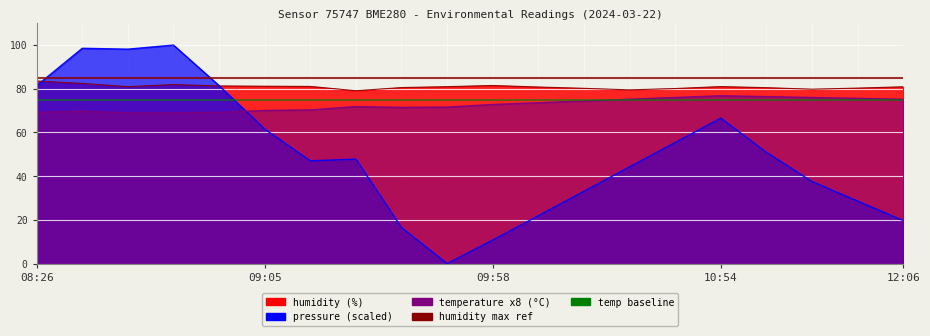

At which category does the chart reach its peak across all series?

08:55